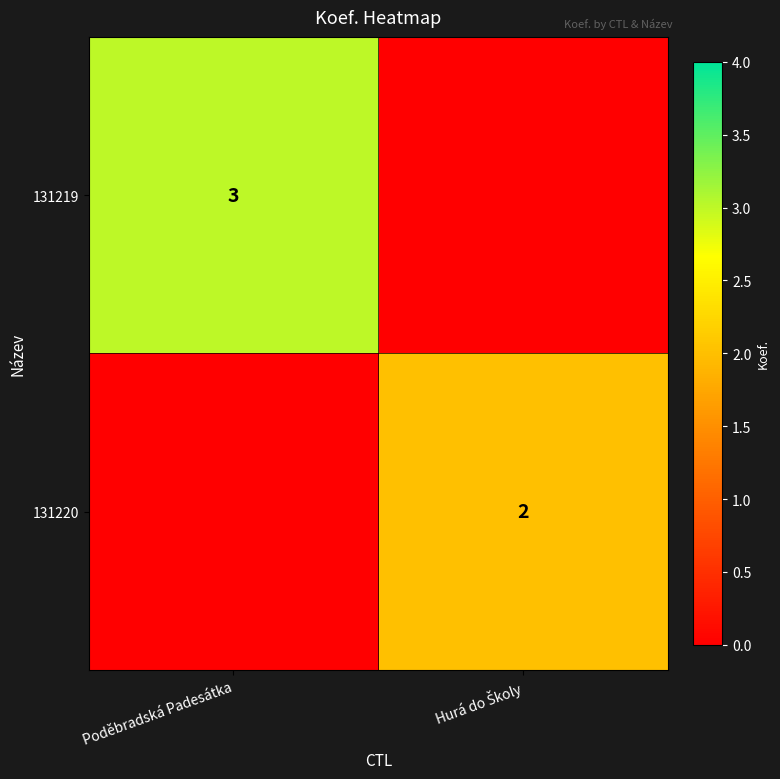

How many data points does each series have?

2